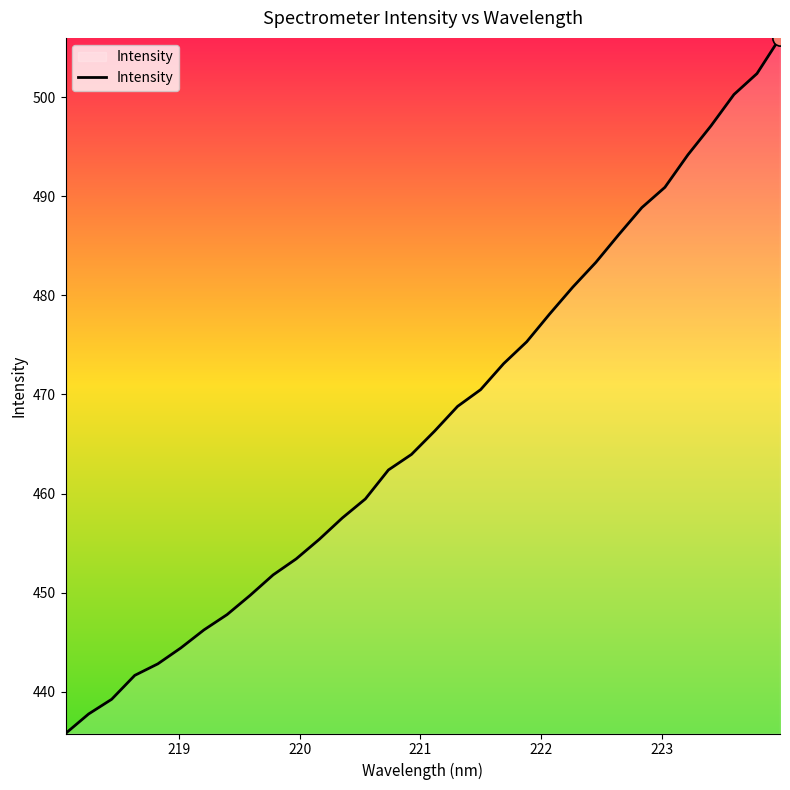

What is the greatest value displayed?

506.0